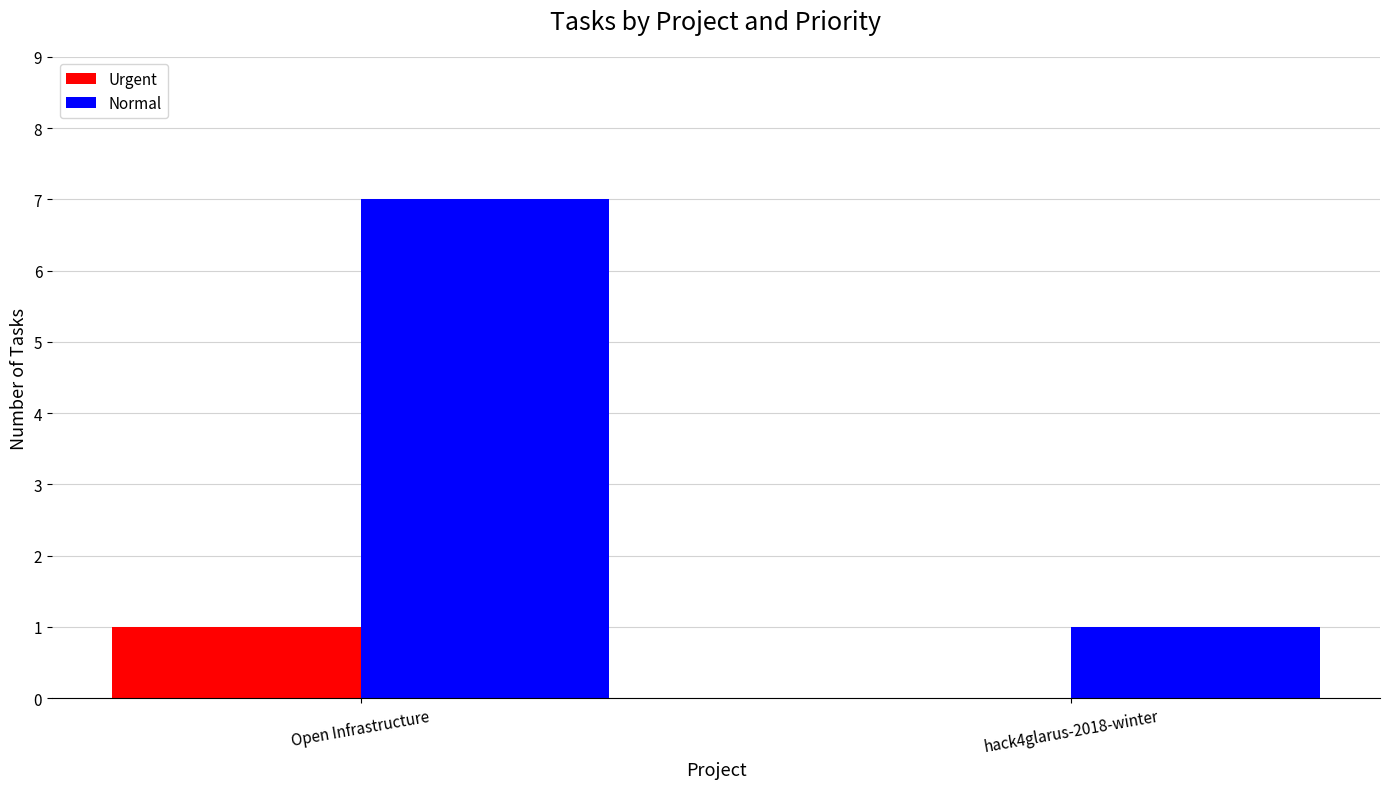

Is the value of Normal at Open Infrastructure greater than the value of Urgent at hack4glarus-2018-winter?

Yes